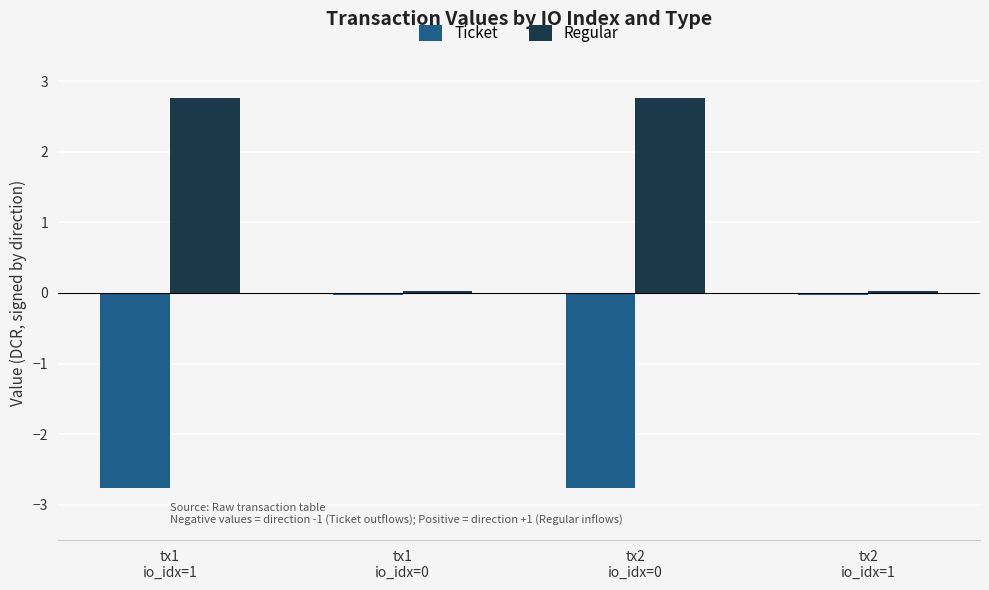

What is the sum of the Ticket values at tx1
io_idx=0 and tx2
io_idx=0?

-2.8